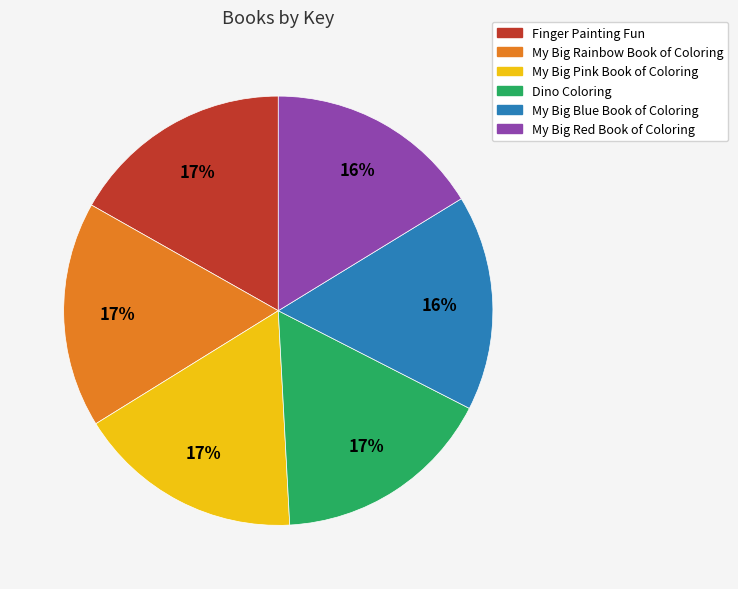

To the nearest percent, what percentage of the pie is Dino Coloring?

17%